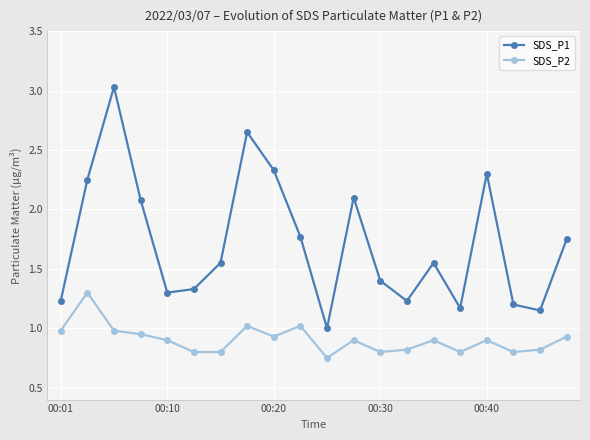

Which series has the largest total across all categories?

SDS_P1